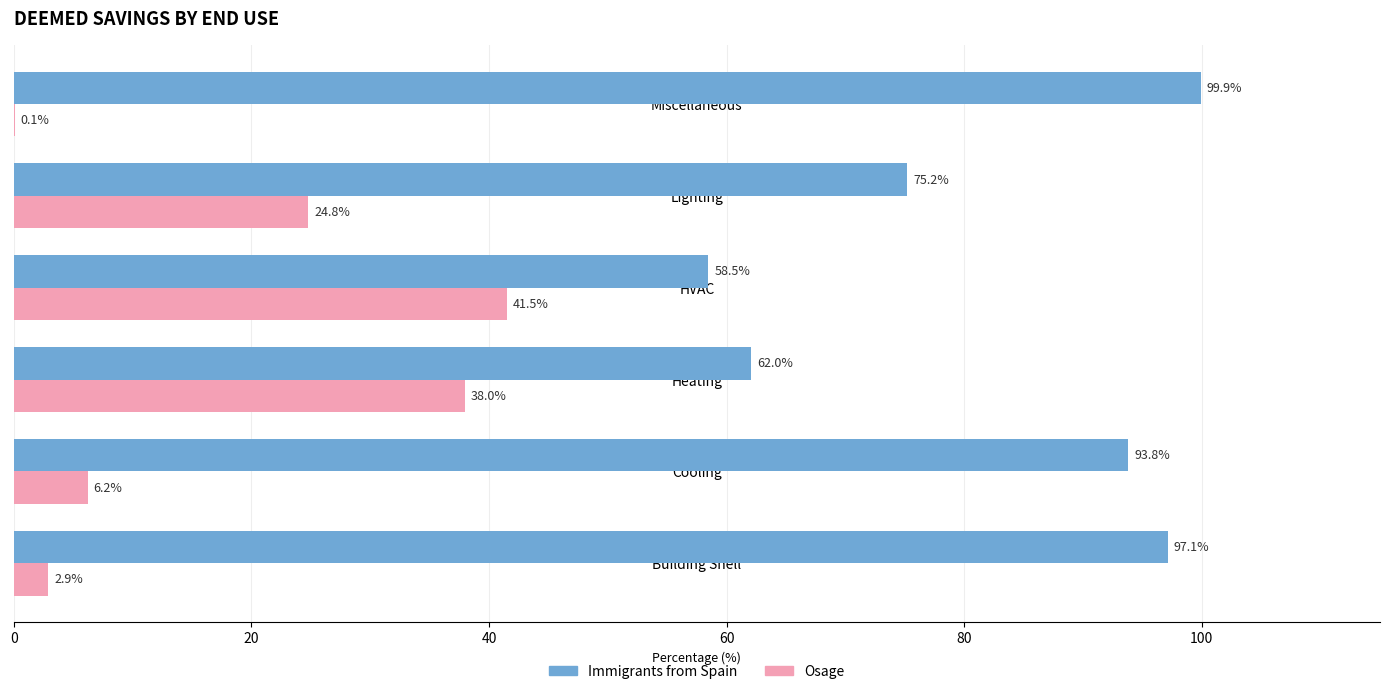

What is the highest value of the Osage series?

41.5